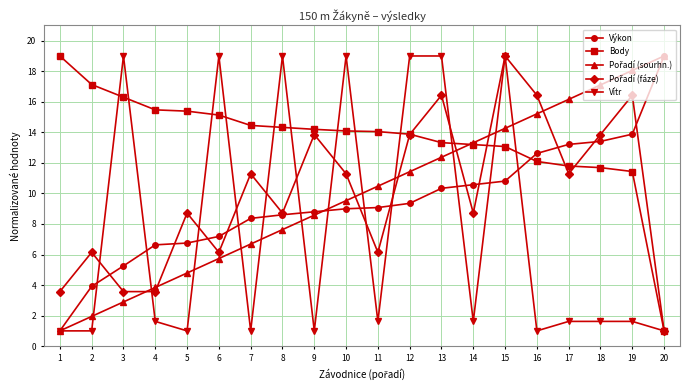

What is the minimum value for Výkon?

1.0